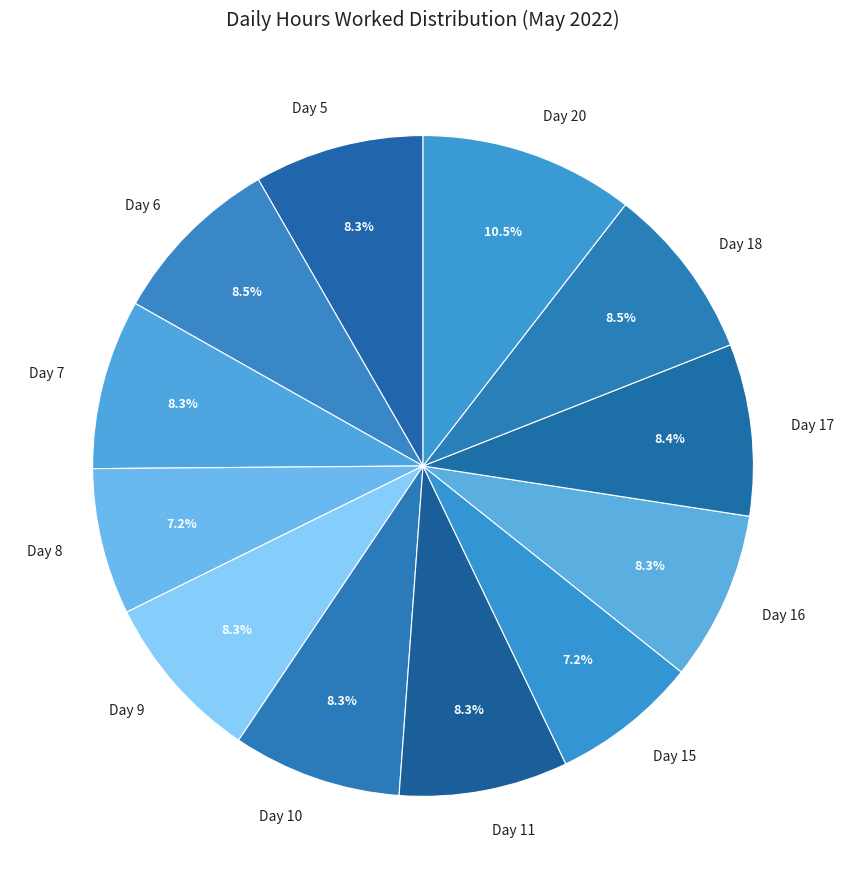

What is the total percentage of Day 17 and Day 6?

16.9%